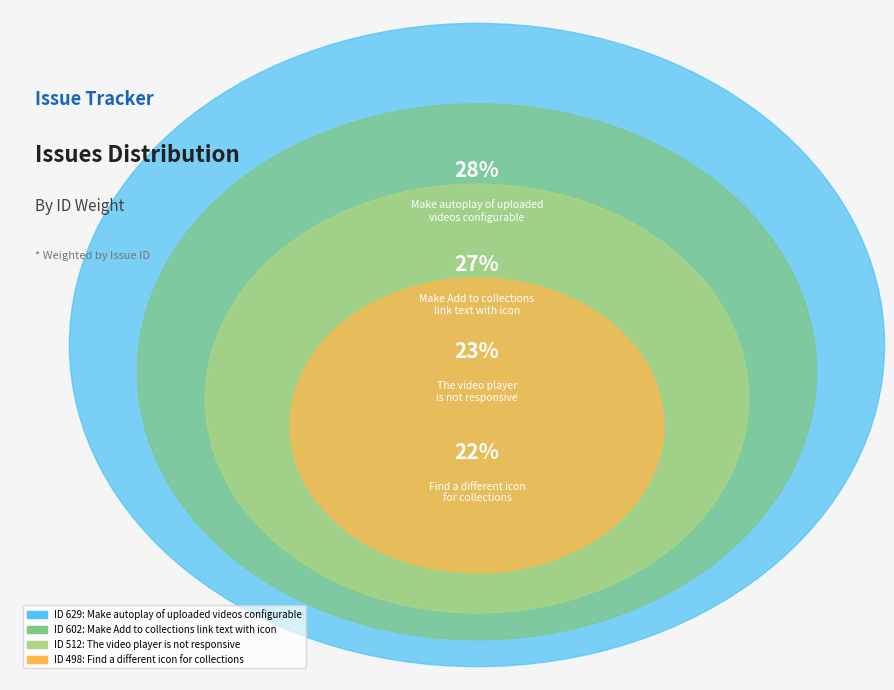

To the nearest percent, what percentage of the pie is The video player
is not responsive?

23%